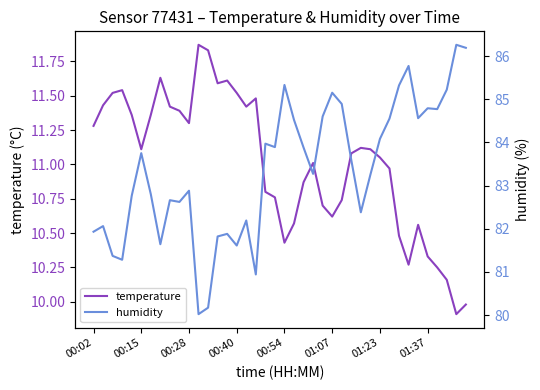

Between 00:02 and 33, which series saw the biggest shift?

humidity